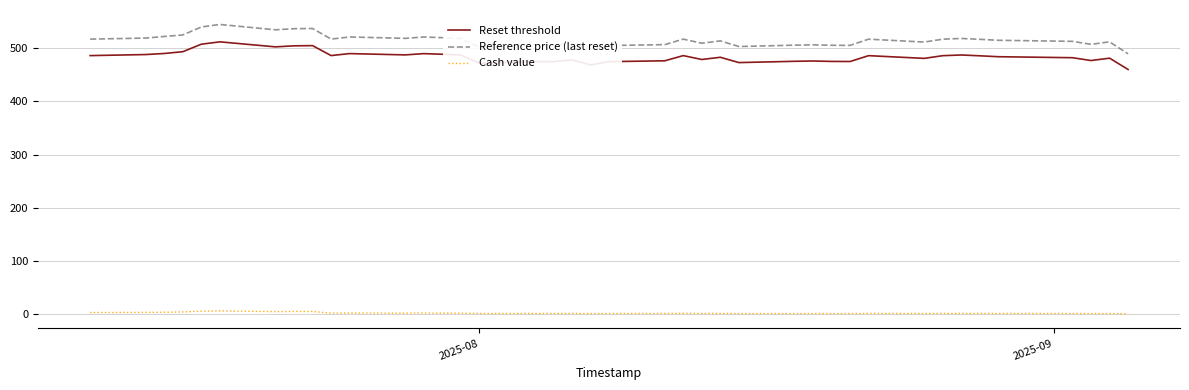

Which series has the largest total across all categories?

Reference price (last reset)